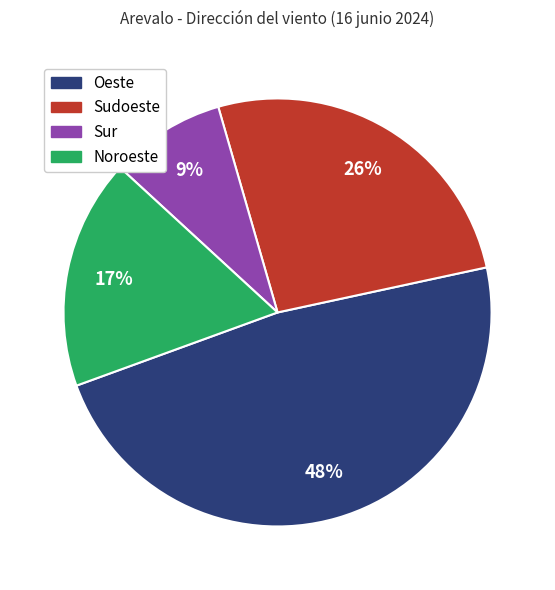

Does any single category account for the majority?

No